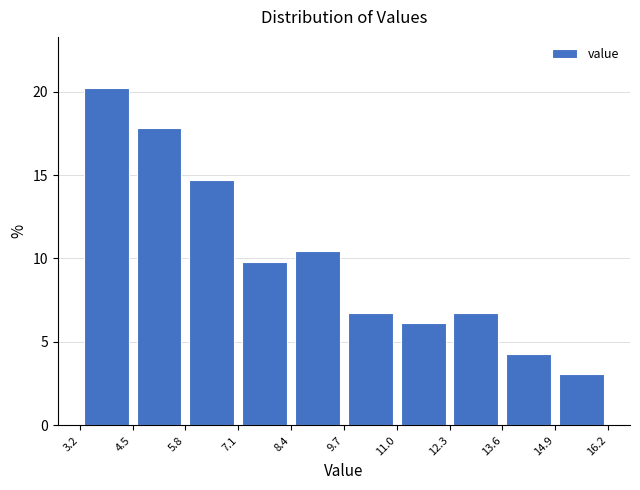

How tall is the bar that spans 12.3 to 13.6 on the x-axis? The values are not printed on the chart, so give them approximately, as read against the axis.

6.5